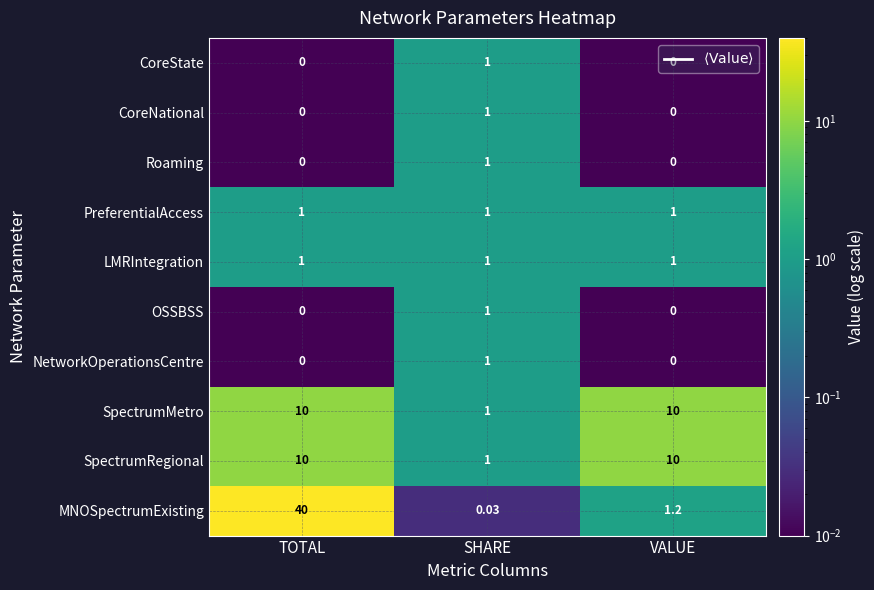

At which category is the sum across all series the highest?

TOTAL